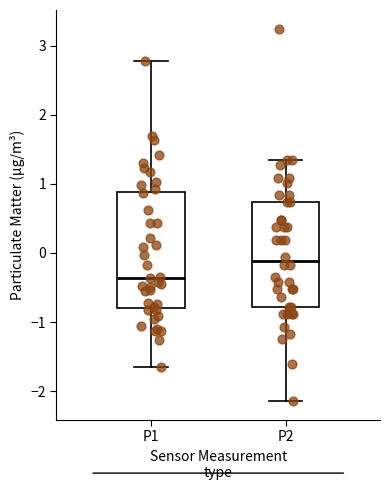

Reading left to right, transcribe this box plot: for each box, give where its median line is, the range the box spans, and where its two whiskers end, as read against the y-axis. The values are not printed on the chart, so give them approximately, as read against the axis.

P1: median -0.4, box -0.8 to 0.9, whiskers -1.7 to 2.8
P2: median -0.1, box -0.8 to 0.7, whiskers -2.1 to 1.3